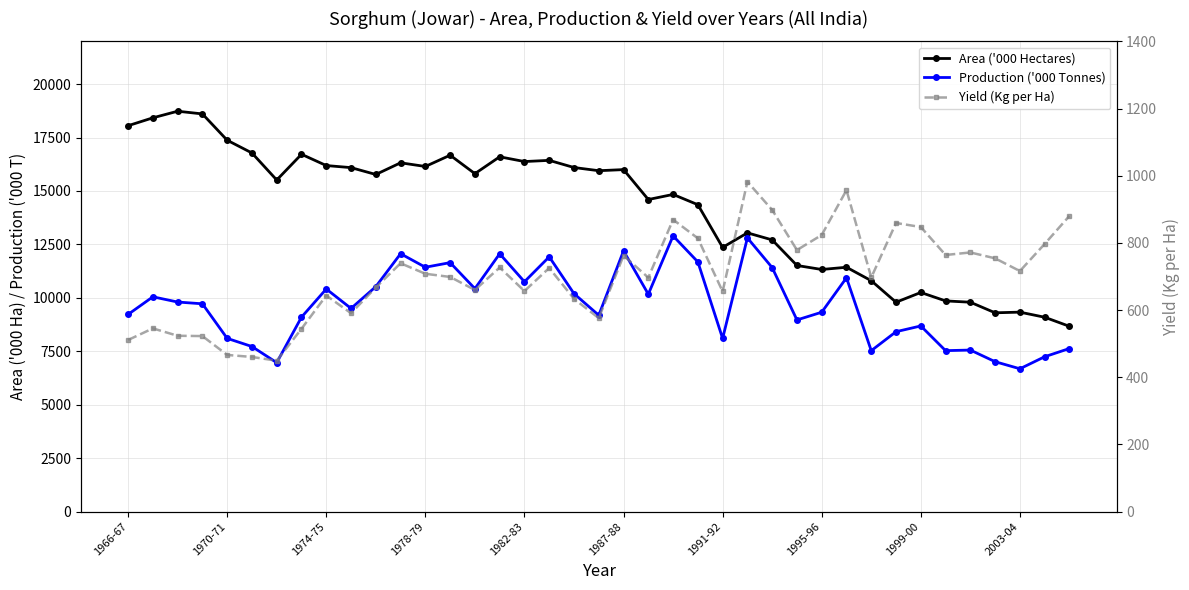

What is the difference between the maximum and minimum values in the Yield (Kg per Ha) series?

532.8